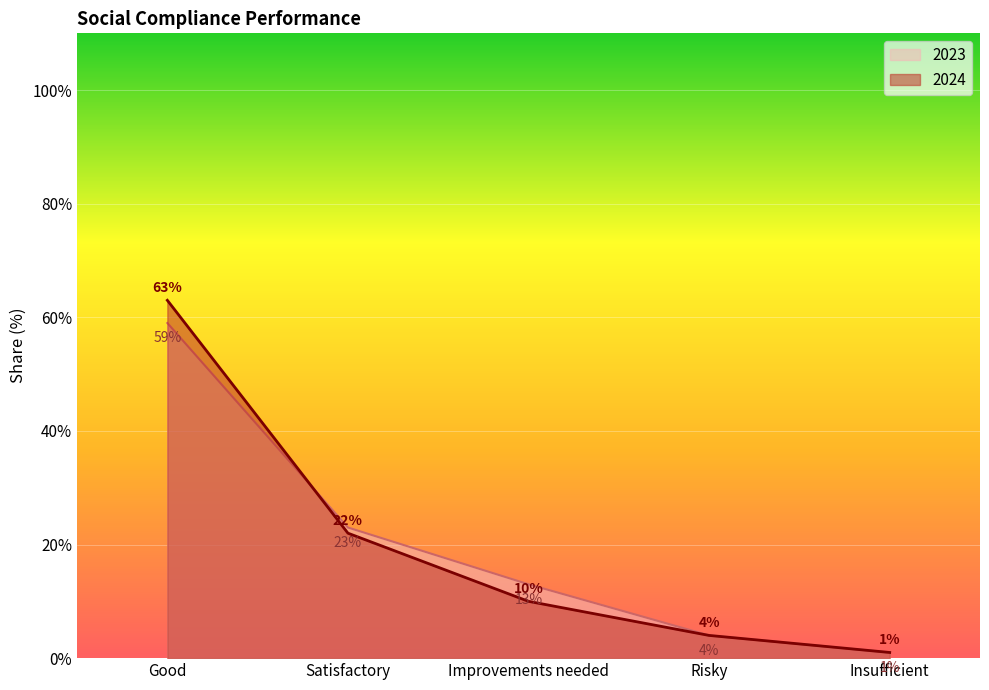

What is the average value of the 2024 series?

20